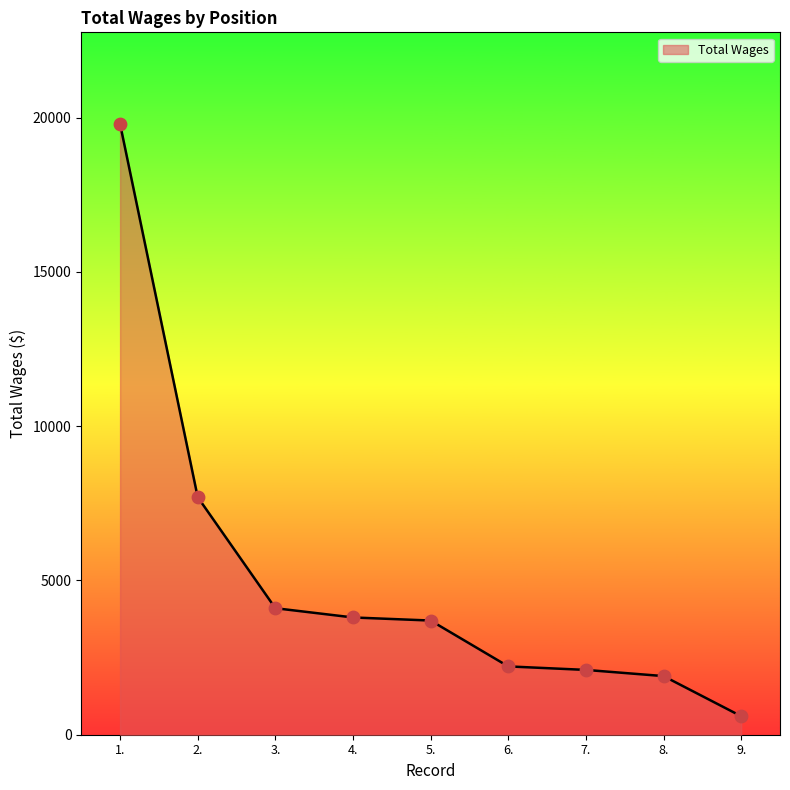

Which has a higher value, 4. or 7.?

4.